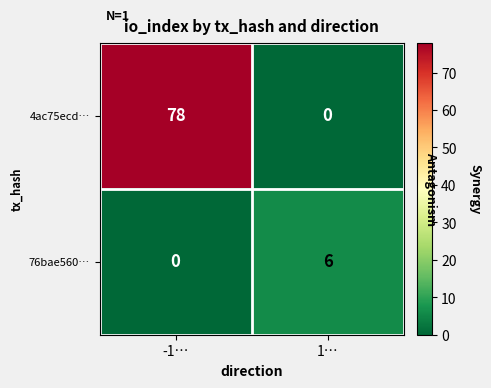

What is the sum of the 4ac75ecd… values at -1… and 1…?

78